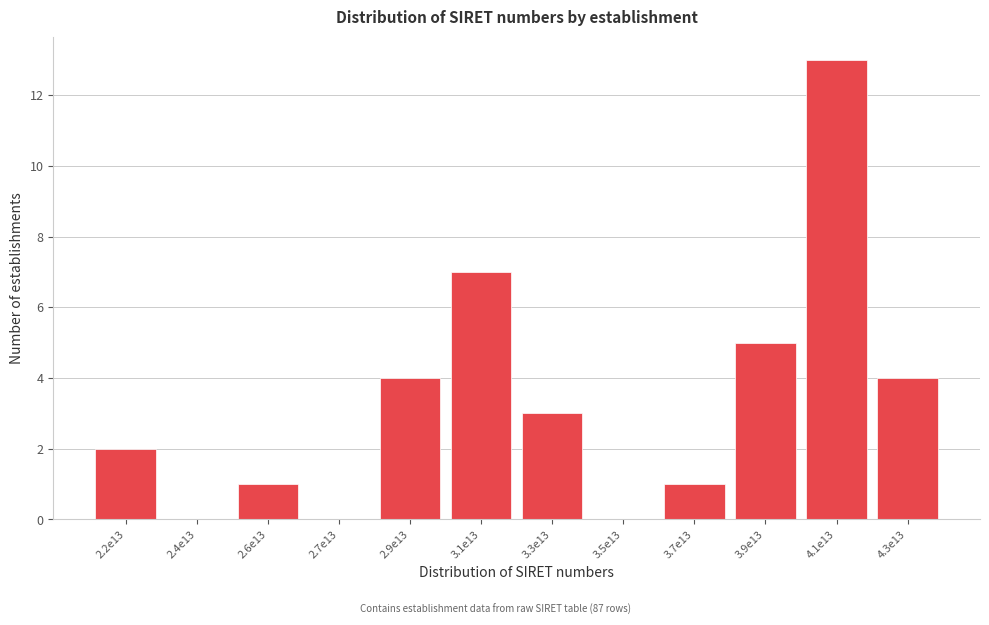

Reading left to right, extract all data points from this chart.

2.2e13=2	2.4e13=0	2.6e13=1	2.7e13=0	2.9e13=4	3.1e13=7	3.3e13=3	3.5e13=0	3.7e13=1	3.9e13=5	4.1e13=13	4.3e13=4